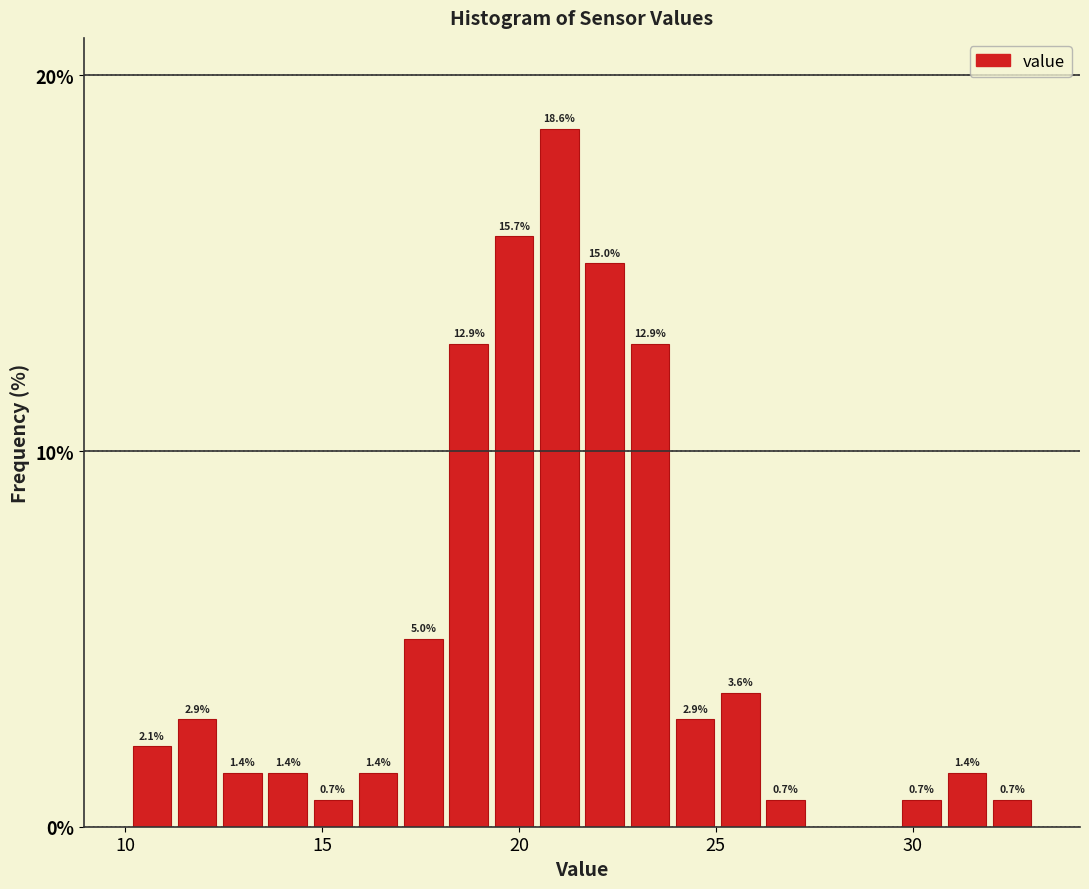

Around what value on the x-axis is the tallest bar? Give the approximate position of its centre, as read against the axis.

21.0